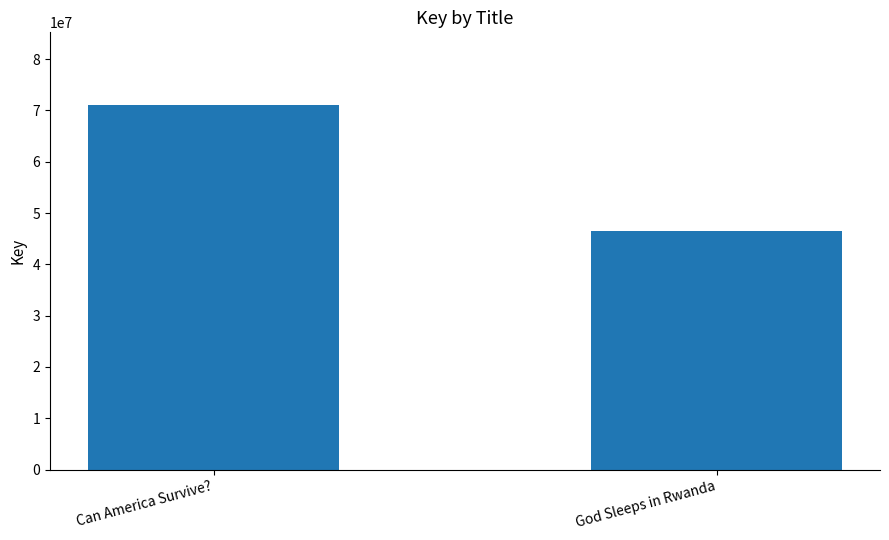

Reading left to right, what are all the values shown in this chart?

71017415	46572127